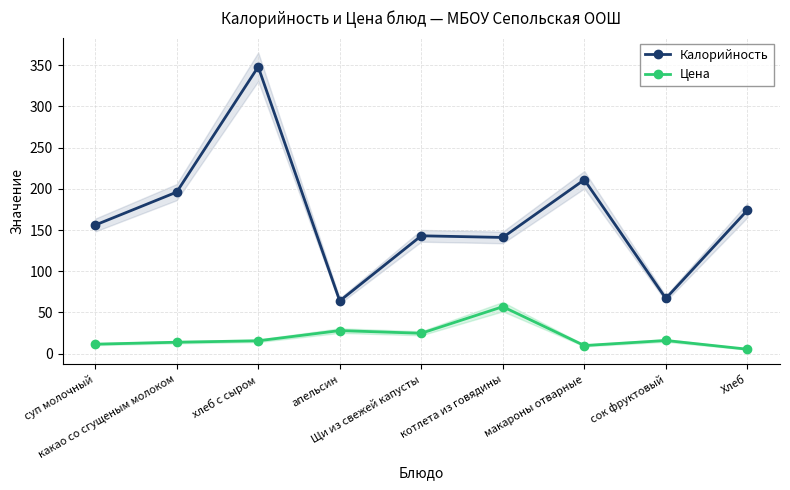

What position from the left is хлеб с сыром?

3